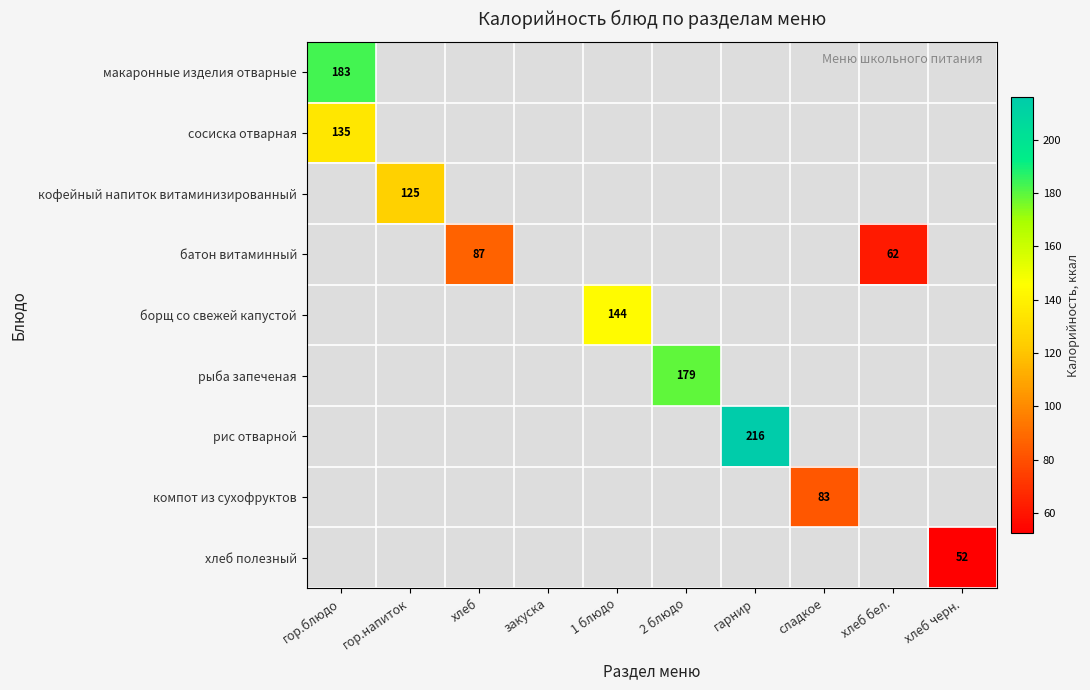

Is it true that макаронные изделия отварные equals 97 at гор.блюдо?

False